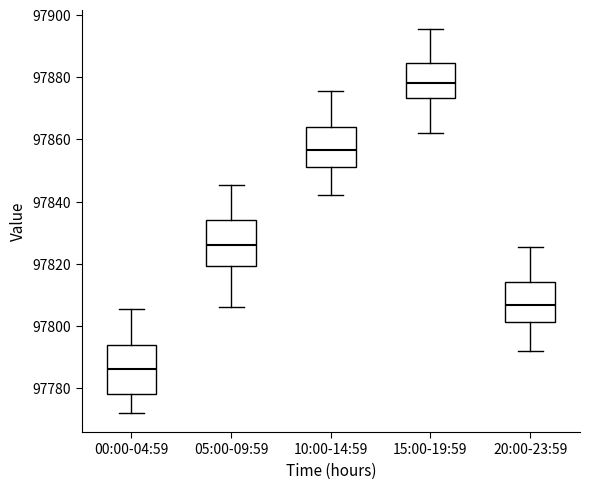

Where is the upper edge of the box for 00:00-04:59 on the y-axis? The values are not printed on the chart, so give them approximately, as read against the axis.

97794